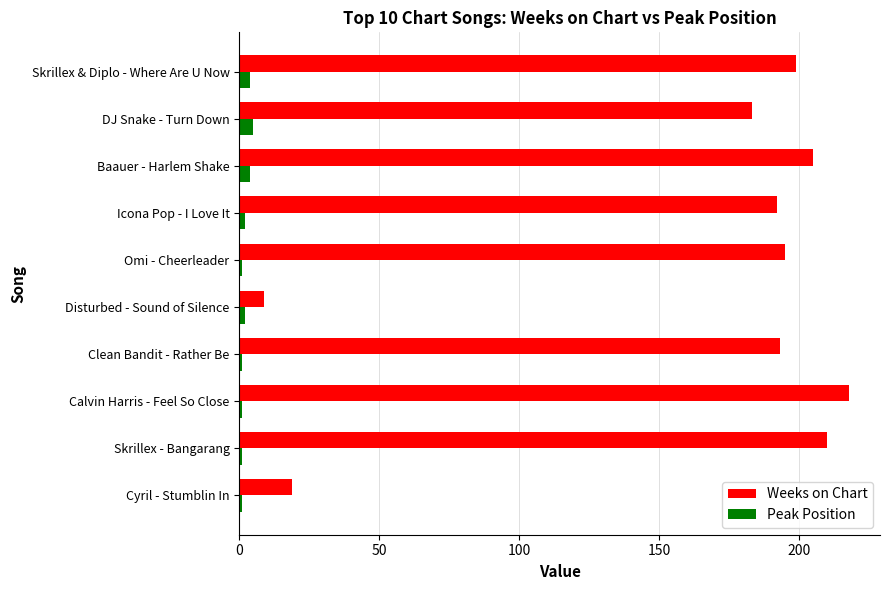

What is the greatest value displayed?

218